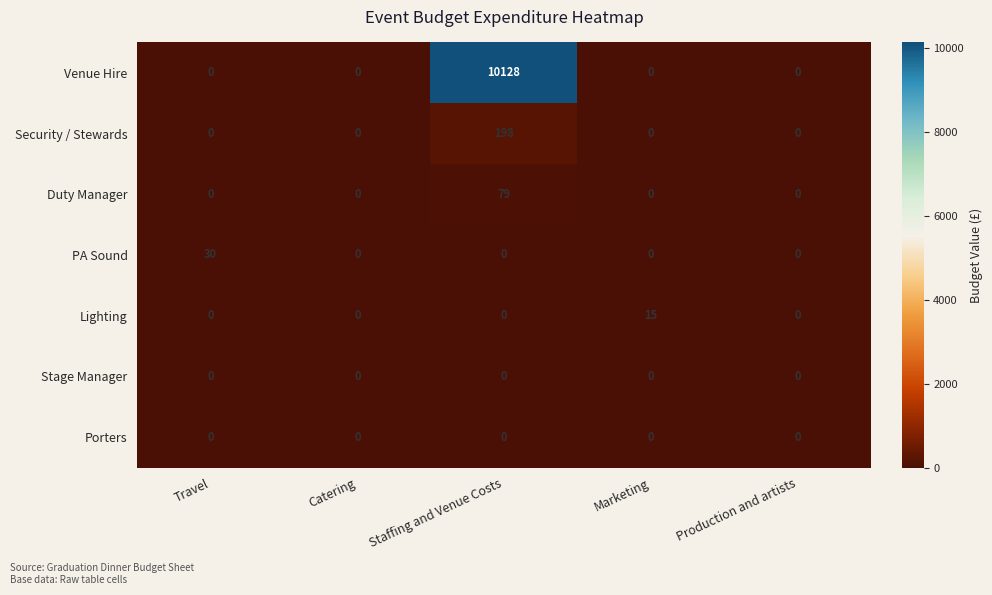

At which category is the sum across all series the highest?

Staffing and Venue Costs